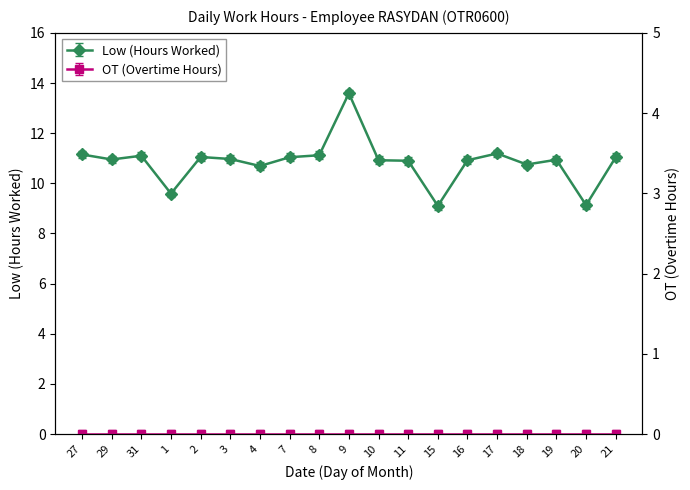

Rank the categories by value from lowest to highest.

15, 20, 1, 4, 18, 11, 10, 16, 19, 29, 3, 7, 21, 2, 31, 8, 27, 17, 9